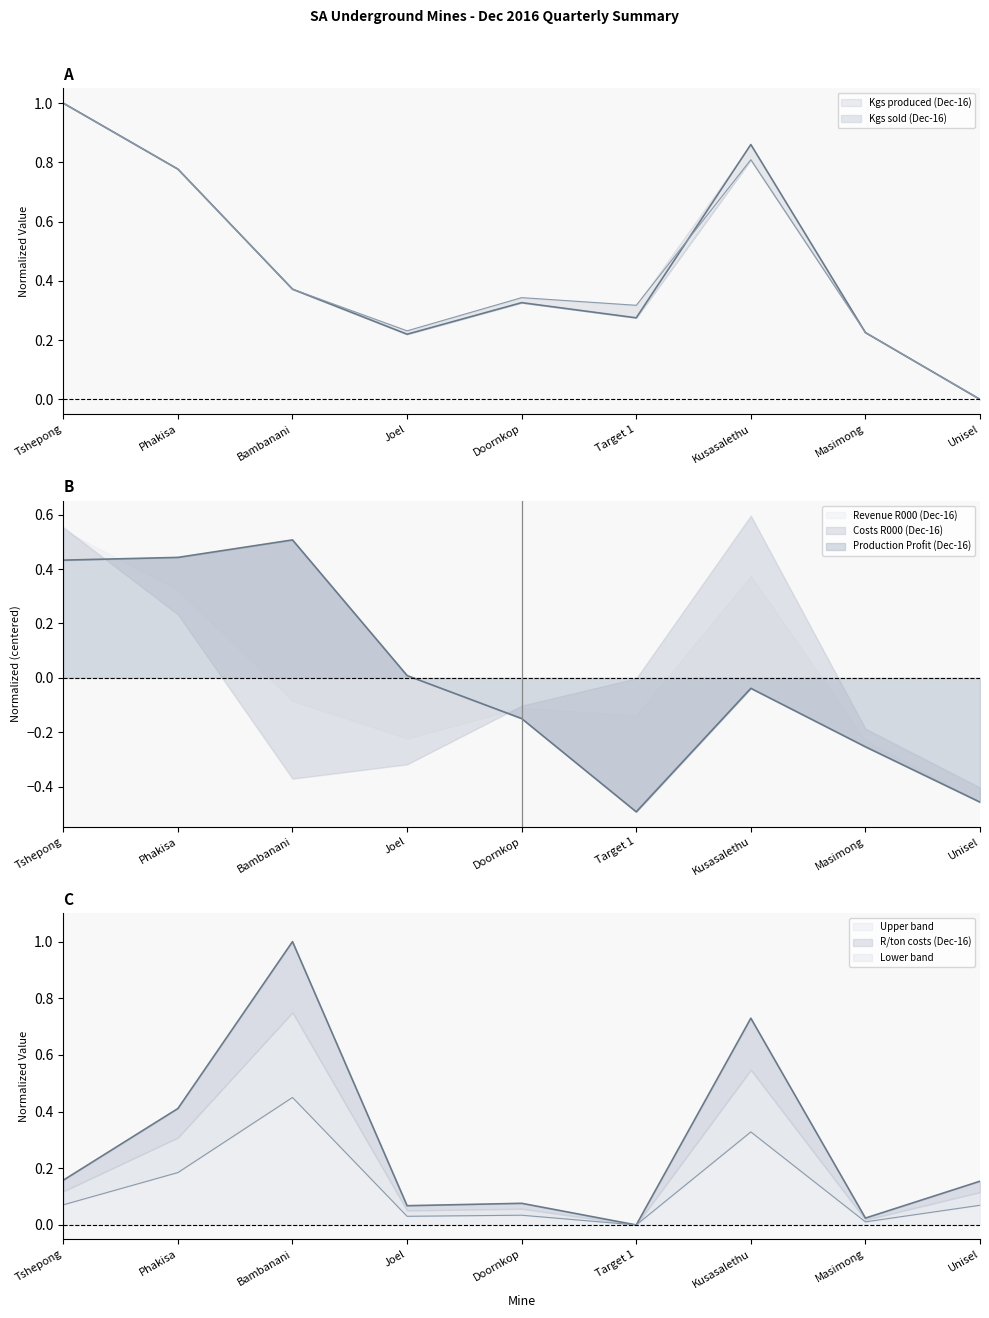

What is the label of the 6th point from the right?

Joel